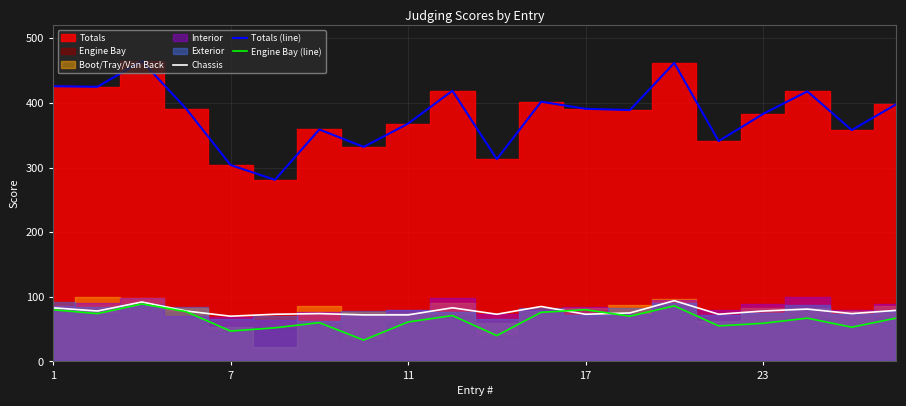

True or false: Totals (line) and Chassis cross at least once.

False